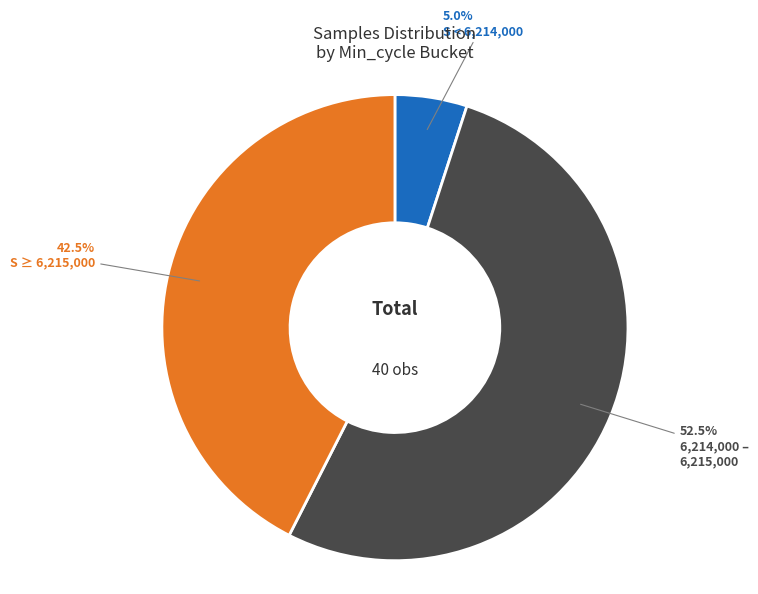

Is there a majority slice in this chart?

Yes